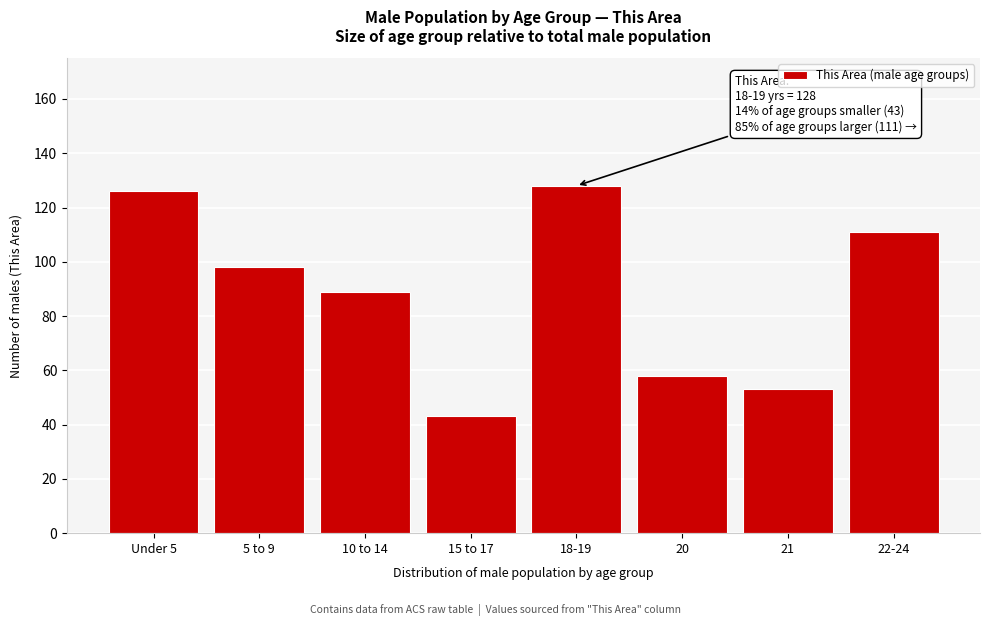

Reading left to right, transcribe all the data shown in this chart.

Under 5=126	5 to 9=98	10 to 14=89	15 to 17=43	18-19=128	20=58	21=53	22-24=111